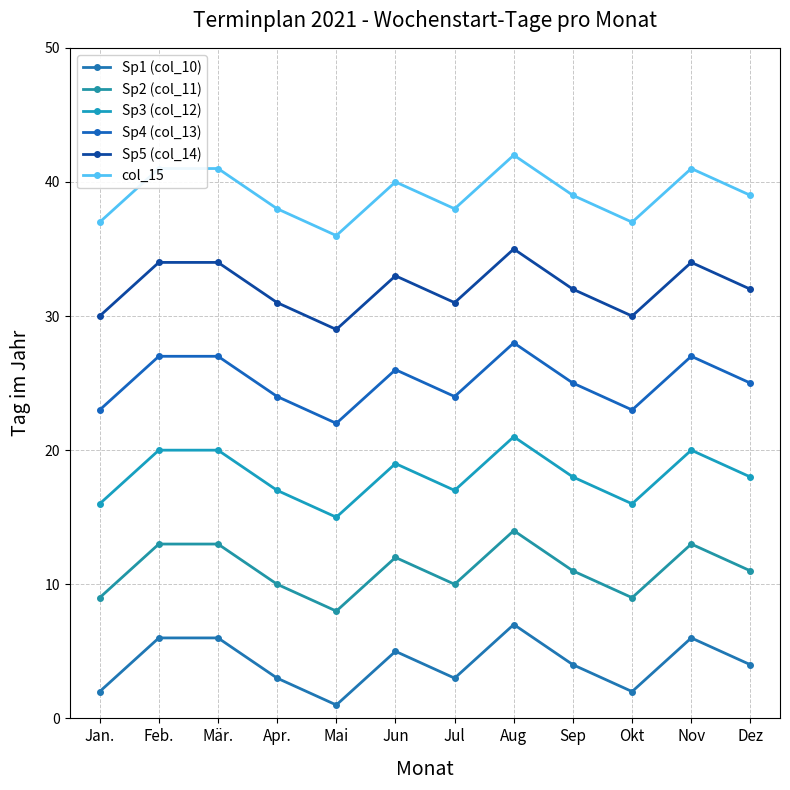

True or false: Sp2 (col_11) and Sp3 (col_12) intersect in this chart.

False